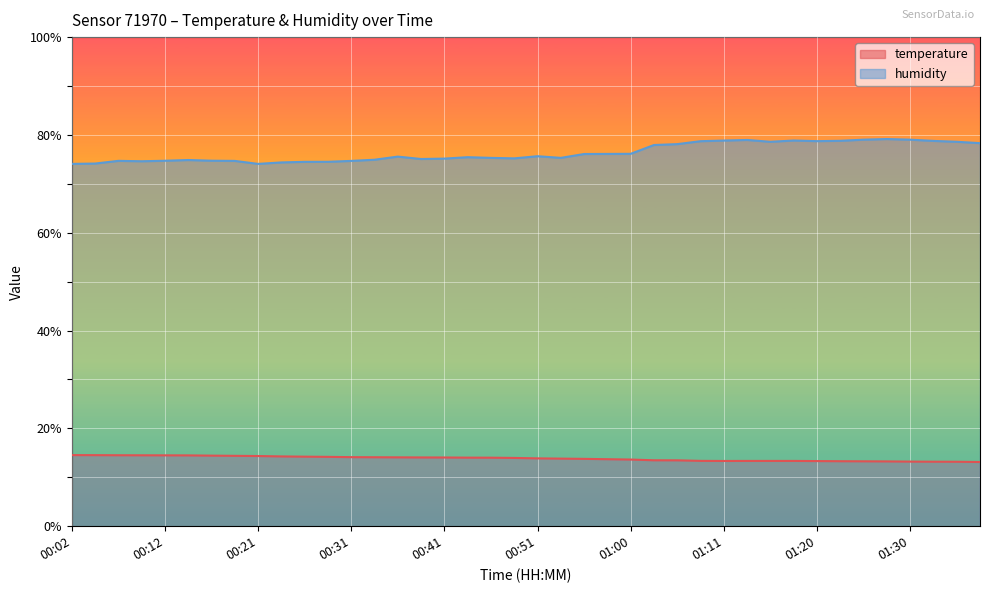

List the labels in order of humidity value, smallest first.

00:02, 00:21, 00:04, 00:24, 00:26, 00:29, 00:09, 00:19, 00:31, 00:06, 00:12, 00:16, 00:14, 00:33, 00:38, 00:41, 00:48, 00:46, 00:53, 00:43, 00:36, 00:51, 00:56, 00:58, 01:00, 01:03, 01:06, 01:38, 01:16, 01:35, 01:08, 01:20, 01:33, 01:23, 01:11, 01:18, 01:13, 01:25, 01:30, 01:28